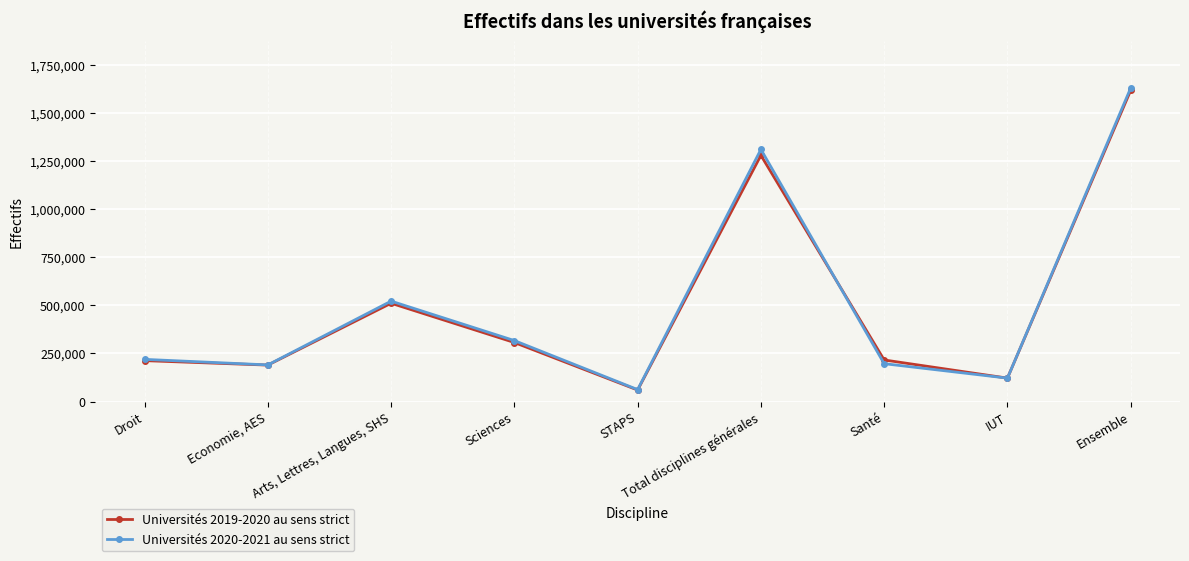

Which series has the largest range (max minus min)?

Universités 2020-2021 au sens strict